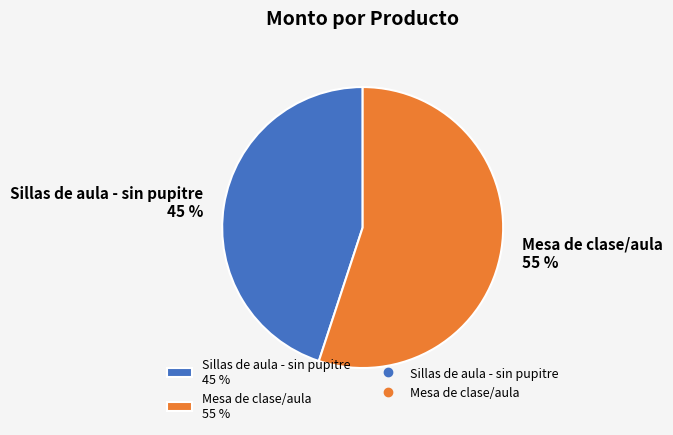

Is Sillas de aula - sin pupitre the majority of the pie?

No